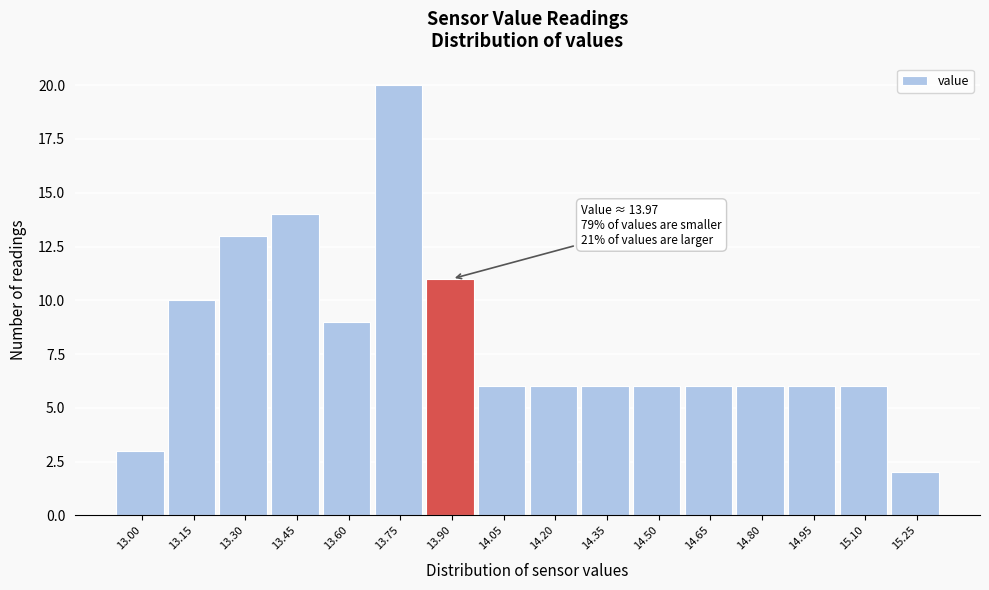

Reading right to left, what are all the values shown in this chart?

15.25=2	15.10=6	14.95=6	14.80=6	14.65=6	14.50=6	14.35=6	14.20=6	14.05=6	13.90=11	13.75=20	13.60=9	13.45=14	13.30=13	13.15=10	13.00=3